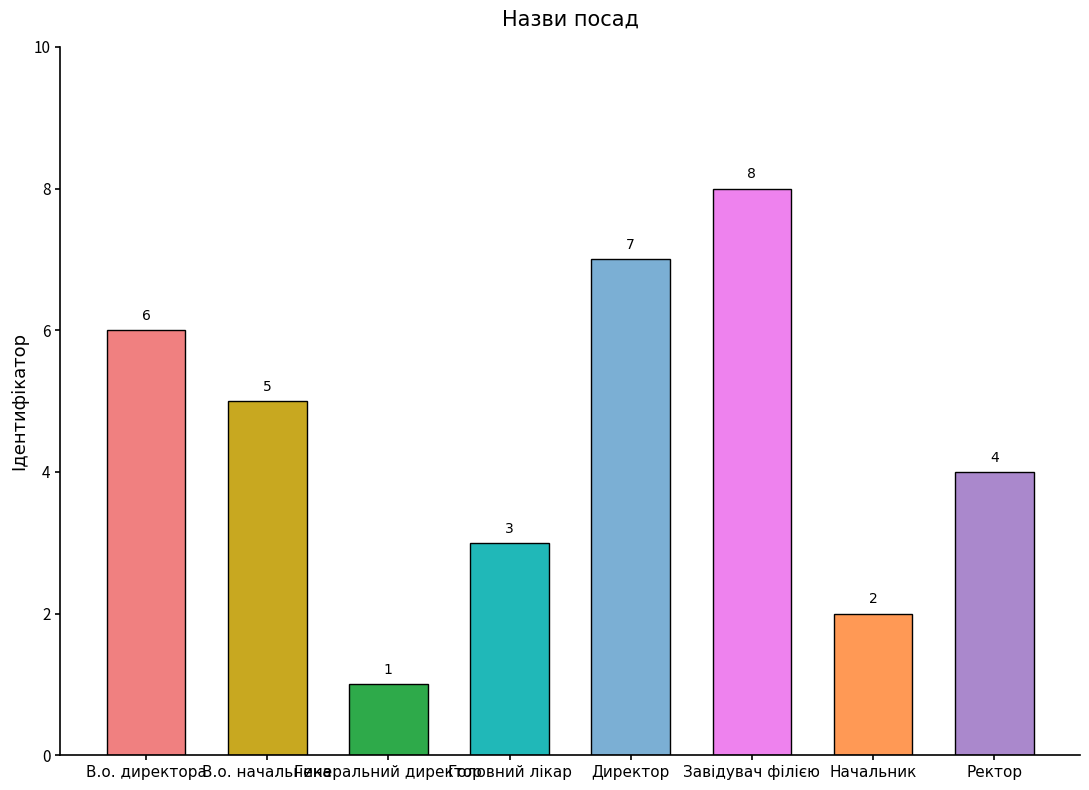

How many data points are less than 5?

4